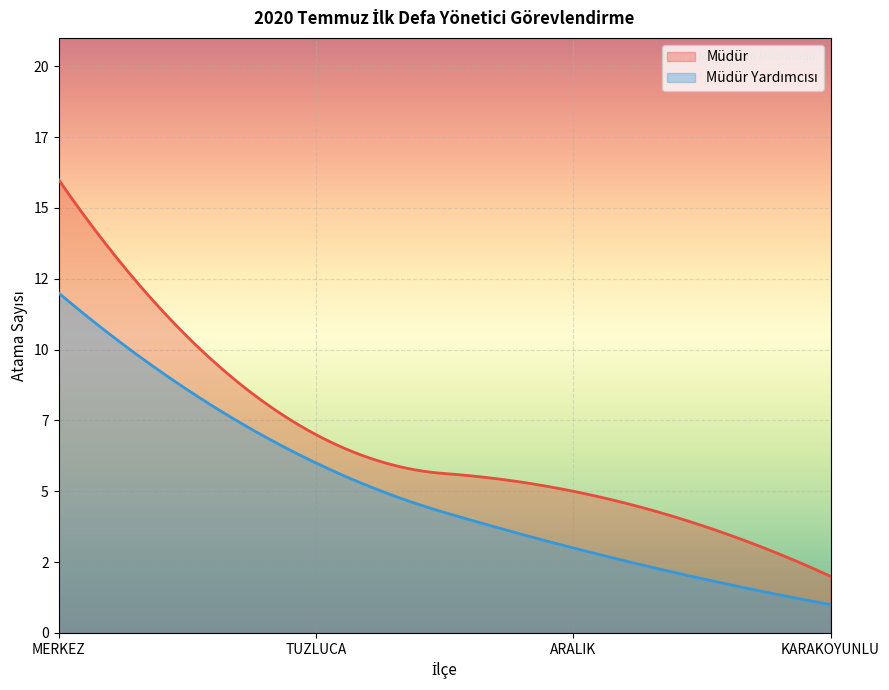

What is the average value of the Müdür series?

8